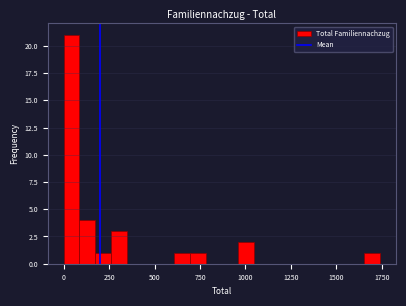

Read against the x-axis, roughly where is the centre of the tallest bar?

50